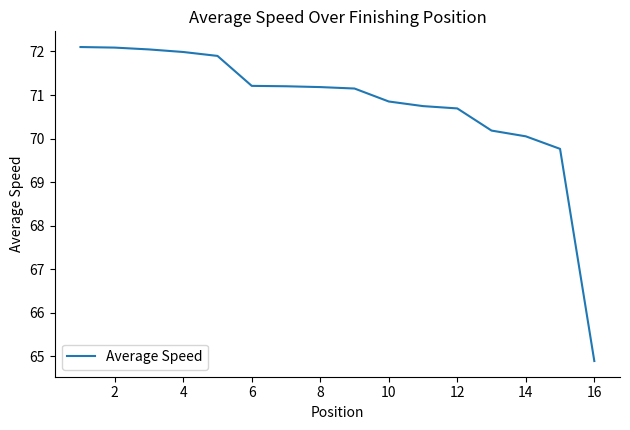

What is the minimum value shown in the chart?

64.9